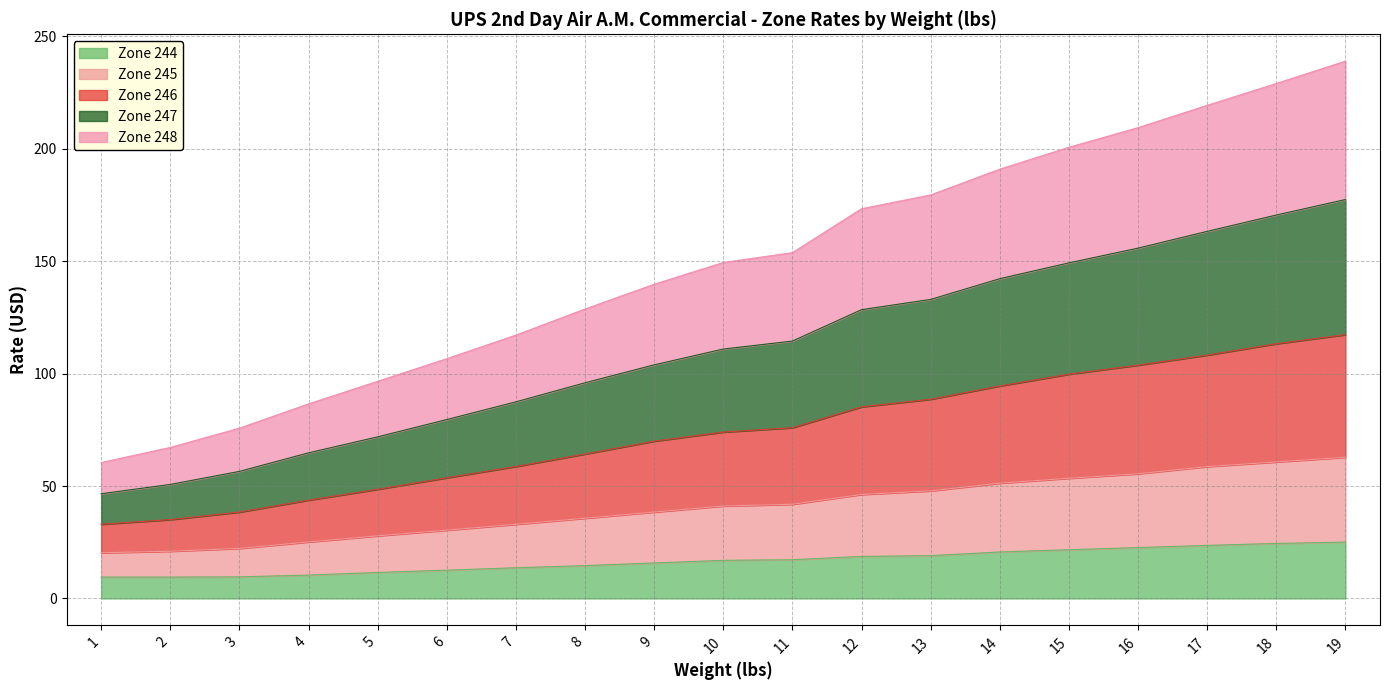

What is the difference between the maximum and minimum values in the Zone 246 series?

84.3